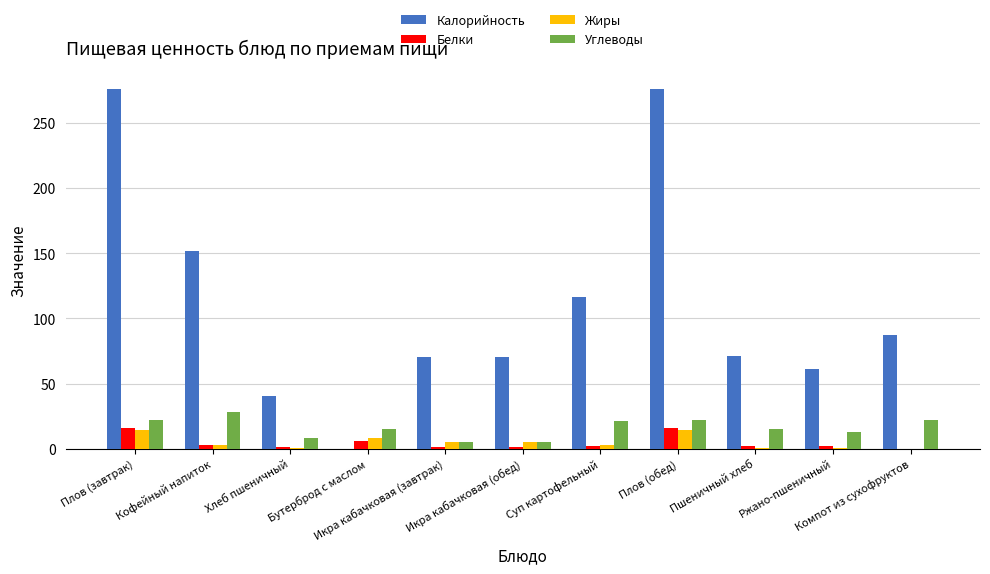

What is the total value across all series at Суп картофельный?

142.6